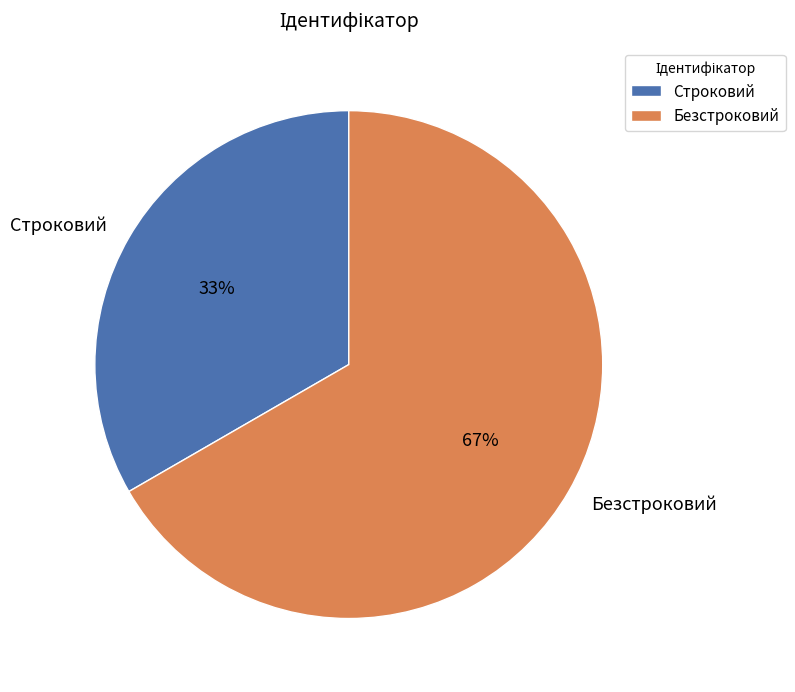

What percentage is the Безстроковий slice, to the nearest percent?

67%